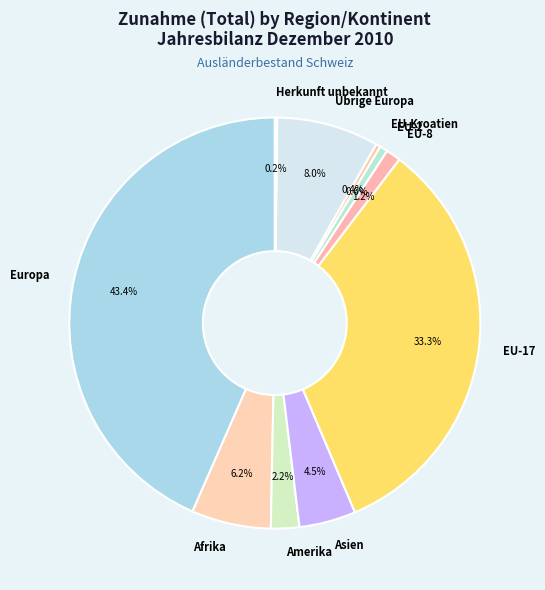

To the nearest percent, what is the combined percentage of EU-Kroatien and Asien?

5%